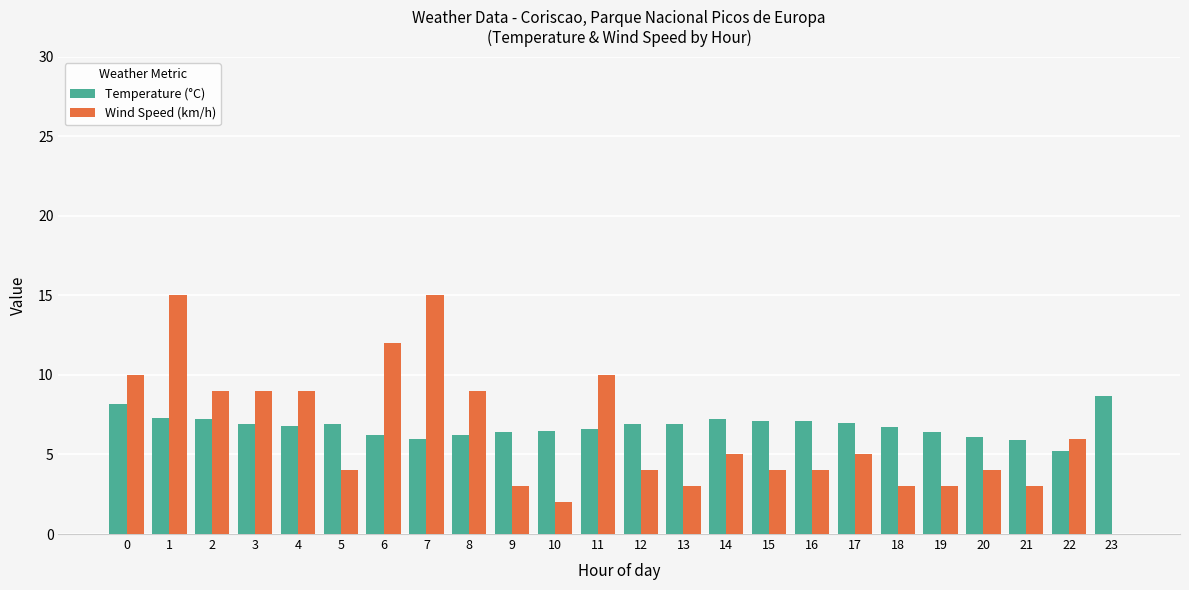

How many distinct data groups are displayed?

2